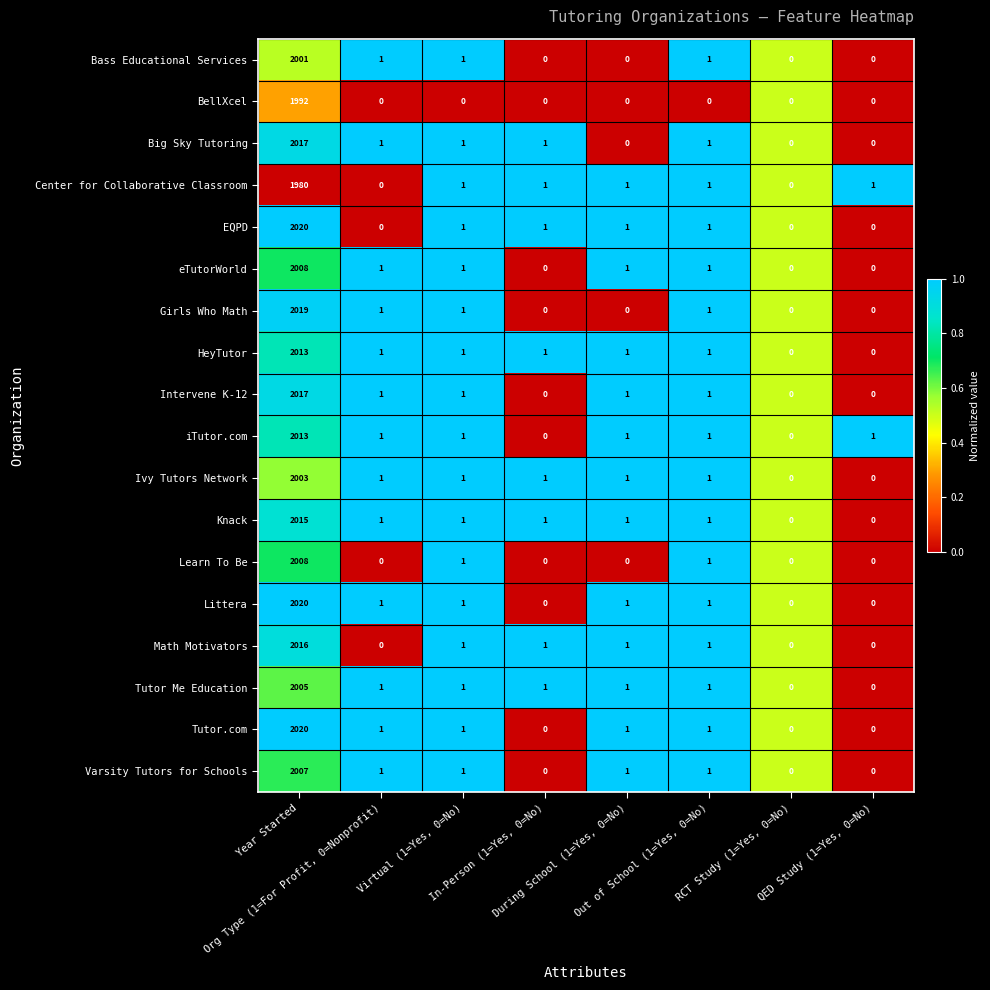

What is the maximum value shown in the chart?

2020